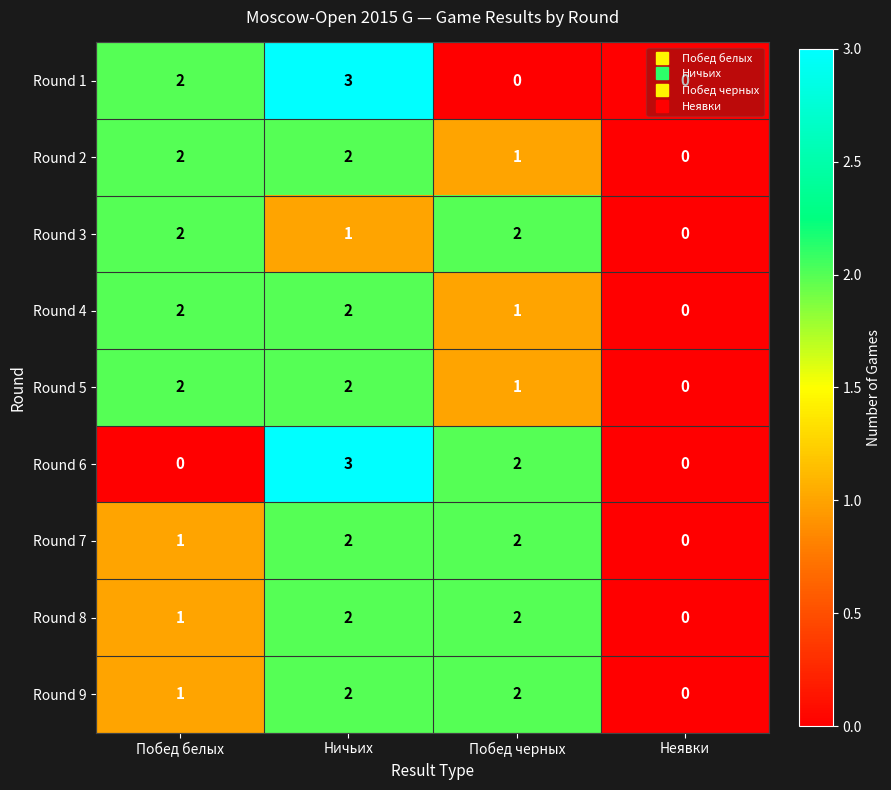

The Round 2 series shows 2 at Ничьих. True or false?

True